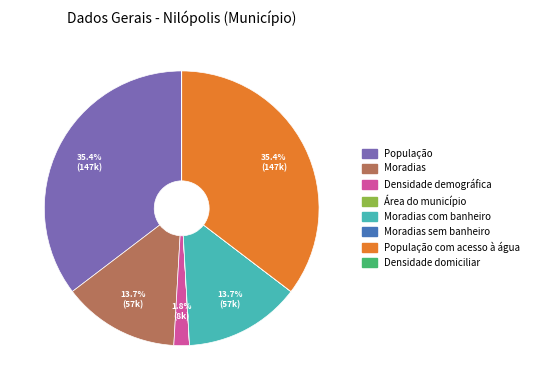

Is there a majority slice in this chart?

No